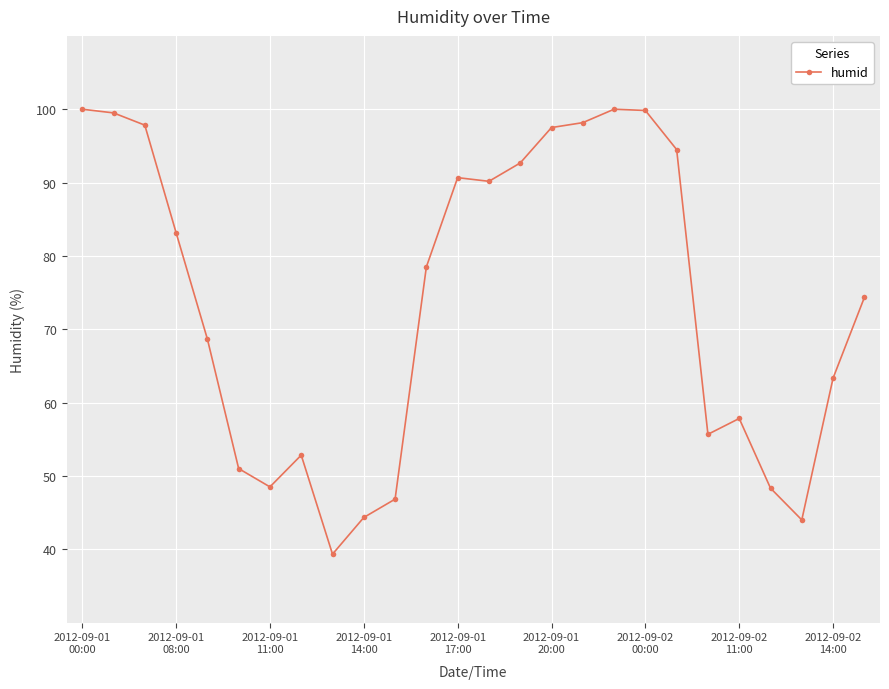

What is the difference between the second highest and minimum values?

60.7